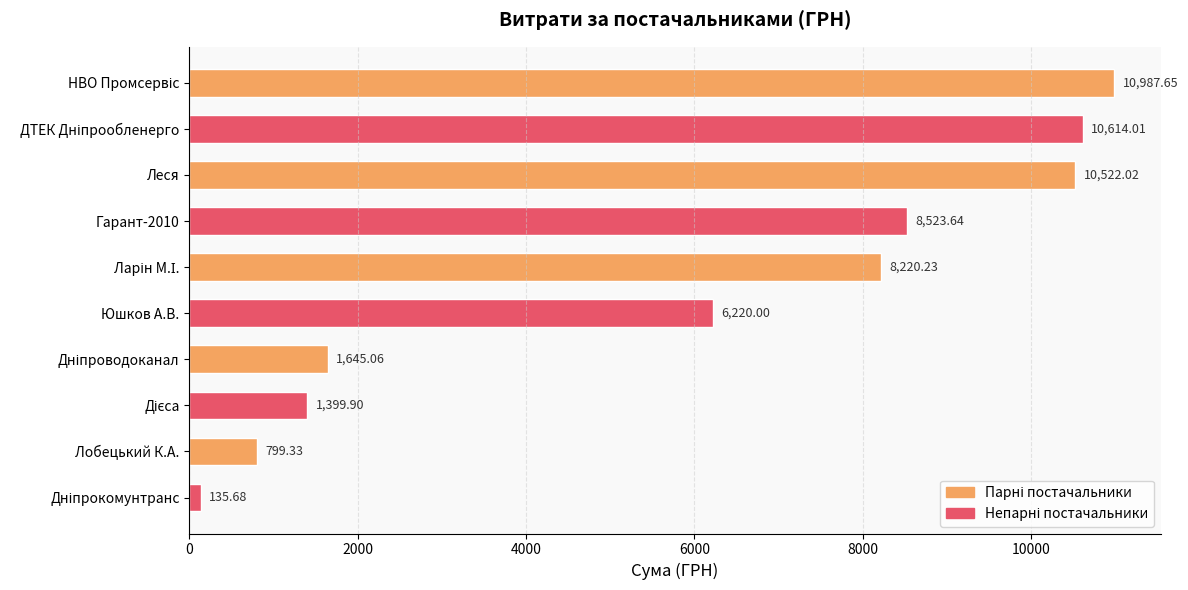

At which label is the value closest to 5561?

Юшков А.В.